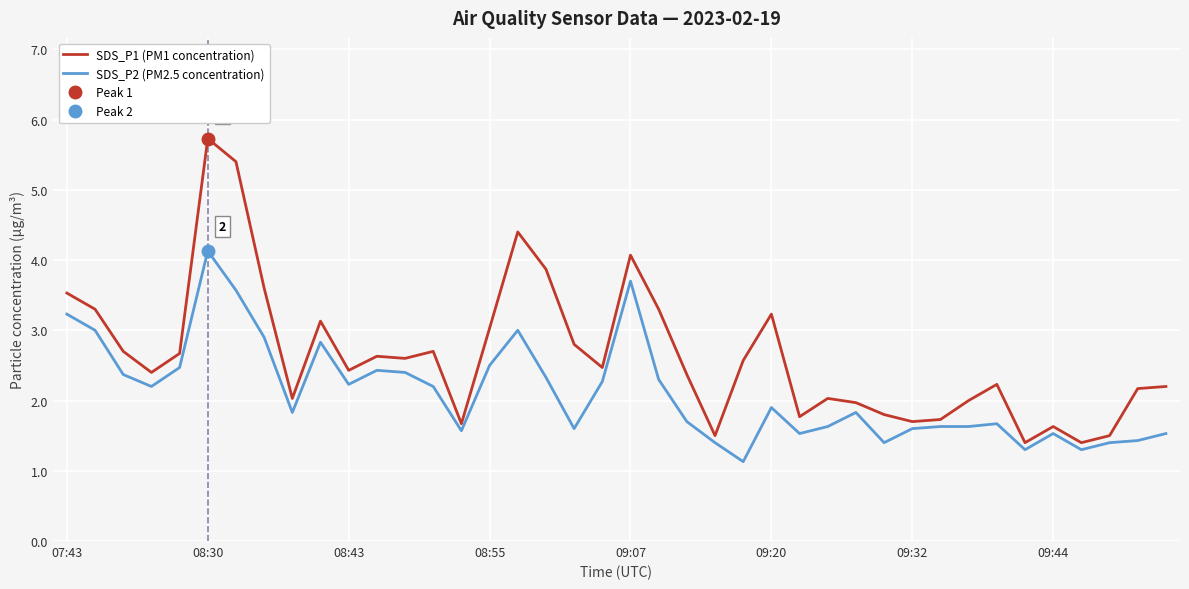

The SDS_P1 (PM1 concentration) series shows 0.5 at 32. True or false?

False